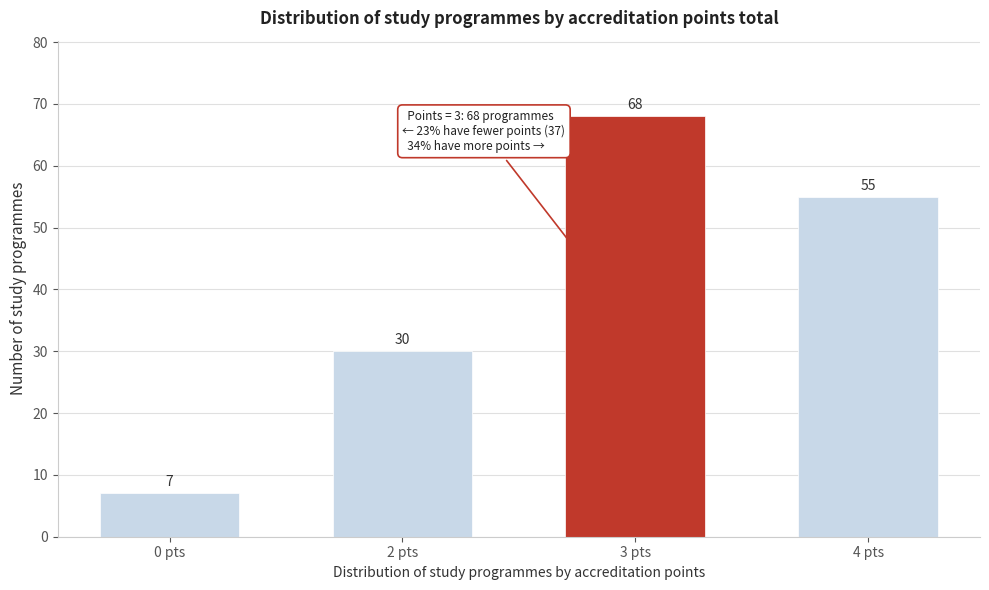

Reading right to left, what are all the values shown in this chart?

55	68	30	7